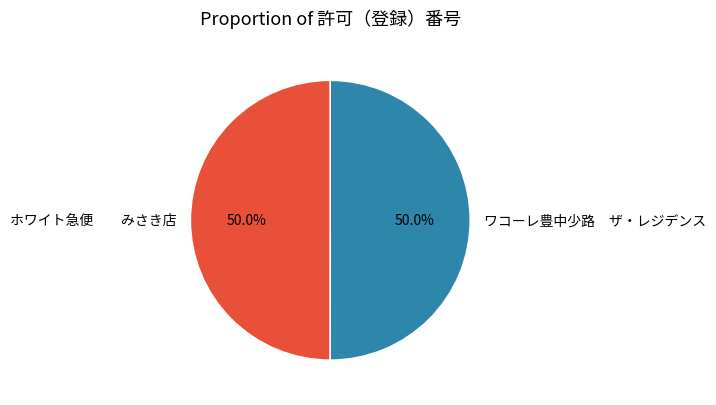

Approximately how many times larger is the value at ホワイト急便 みさき店 compared to ワコーレ豊中少路 ザ・レジデンス?

1.0